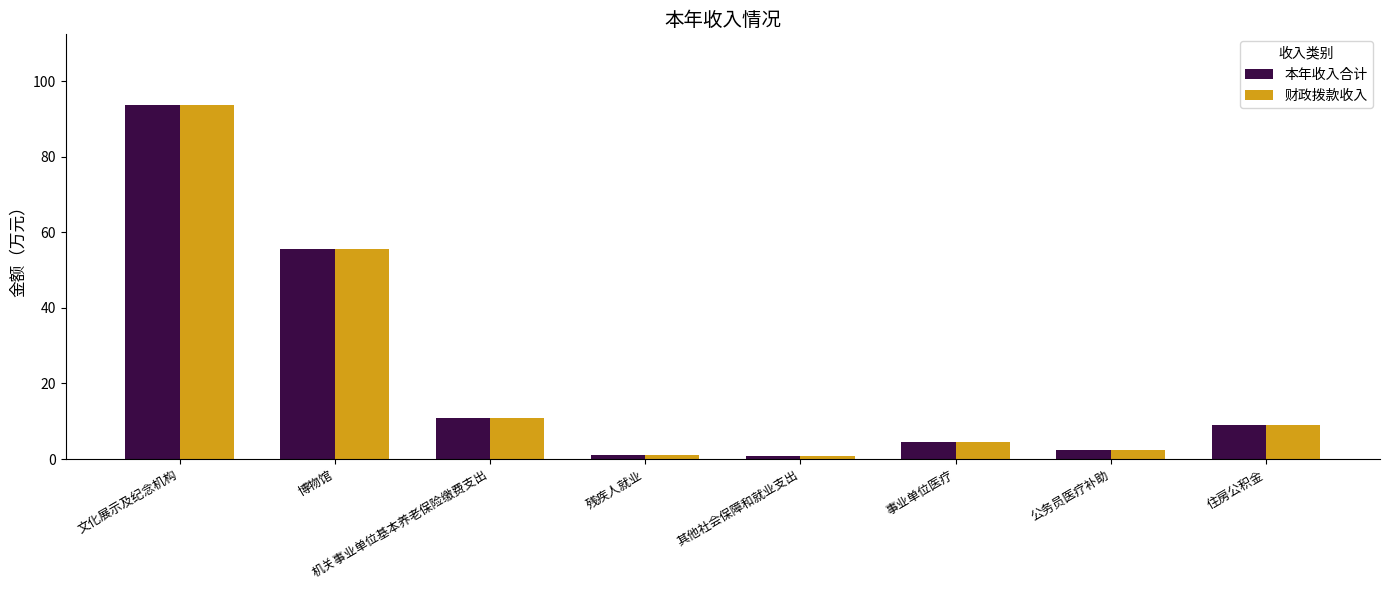

What are all the series names shown in the legend?

本年收入合计, 财政拨款收入